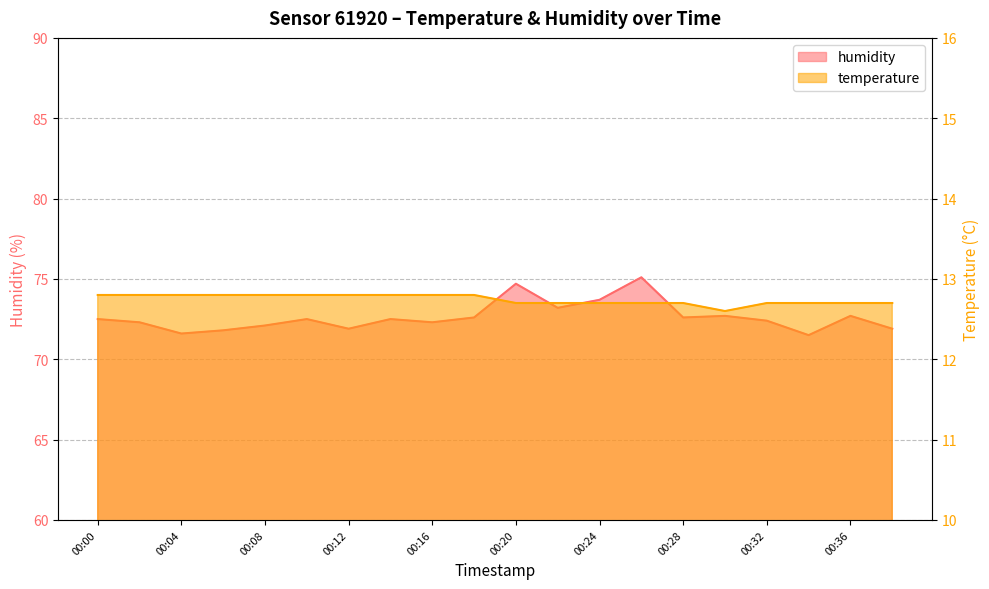

True or false: temperature and humidity cross at least once.

False